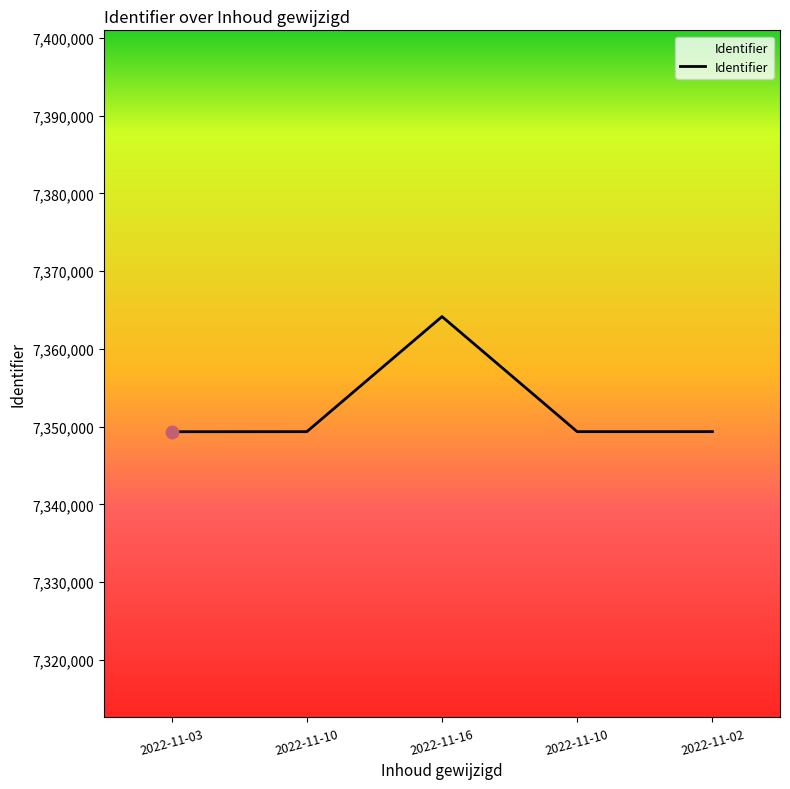

Count the number of data series in this chart.

1